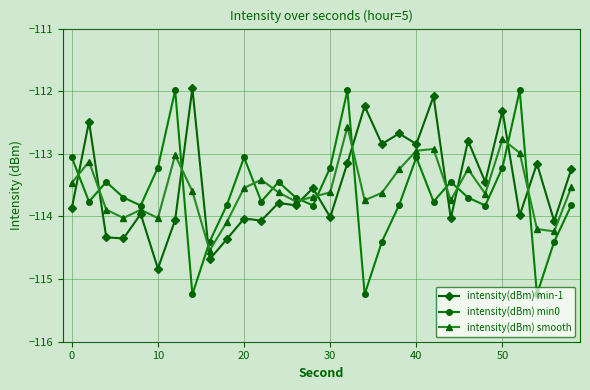

How many categories are shown in the chart?

30